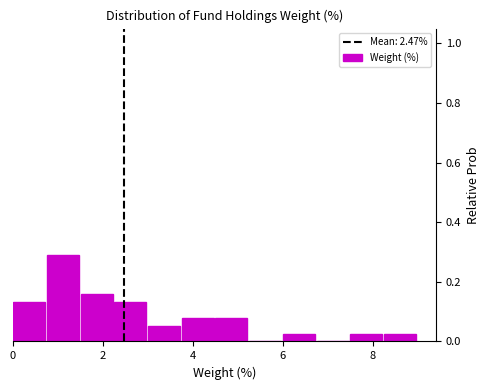

Read against the x-axis, roughly where is the centre of the tallest bar?

1.2